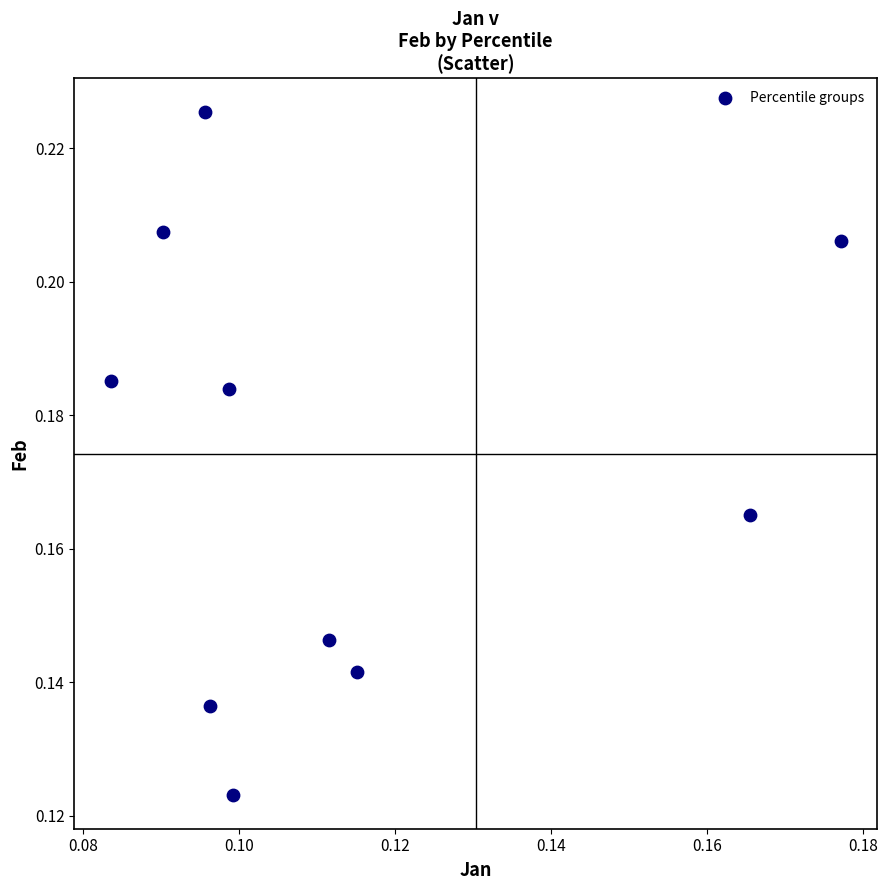

How many data points are displayed?

10